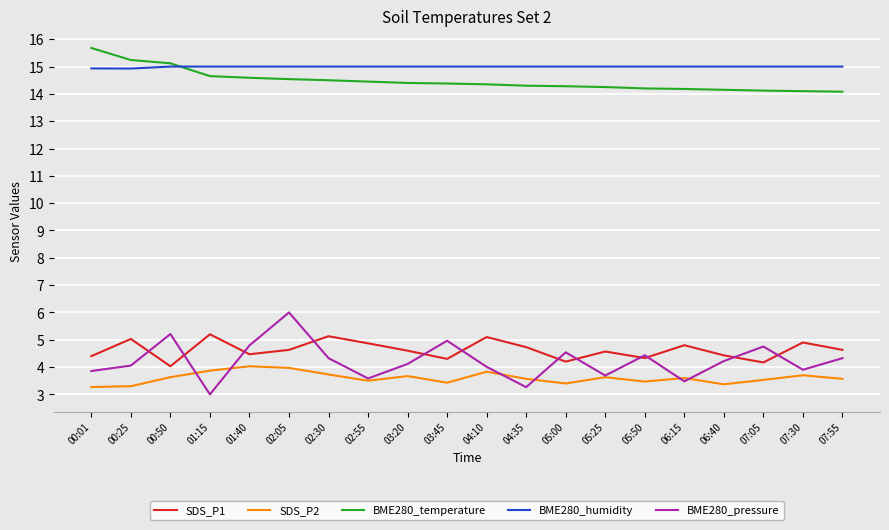

At which category does BME280_pressure reach its first local valley?

01:15